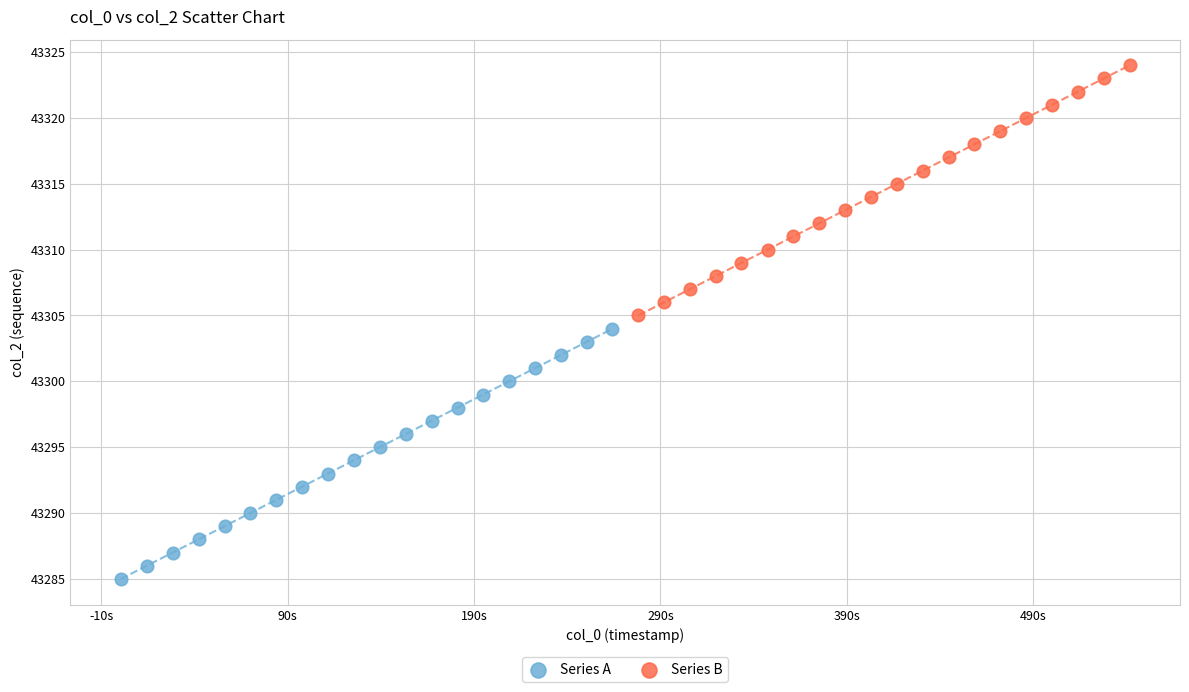

Which series reaches the minimum Y coordinate?

Series A